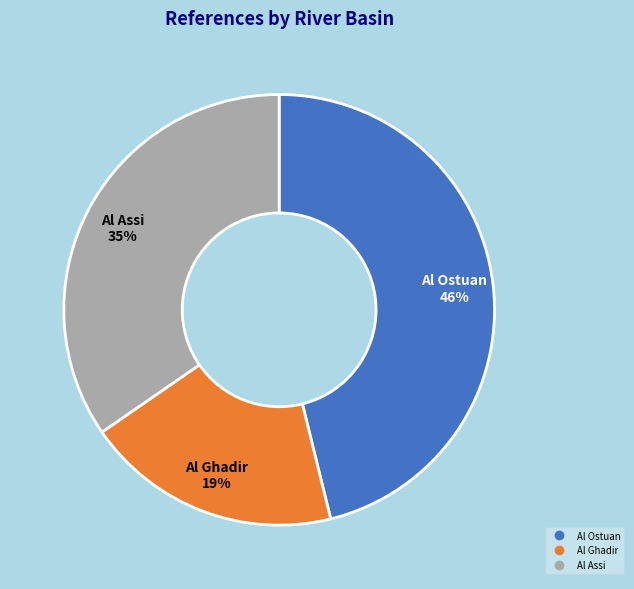

How many segments does this pie chart have?

3